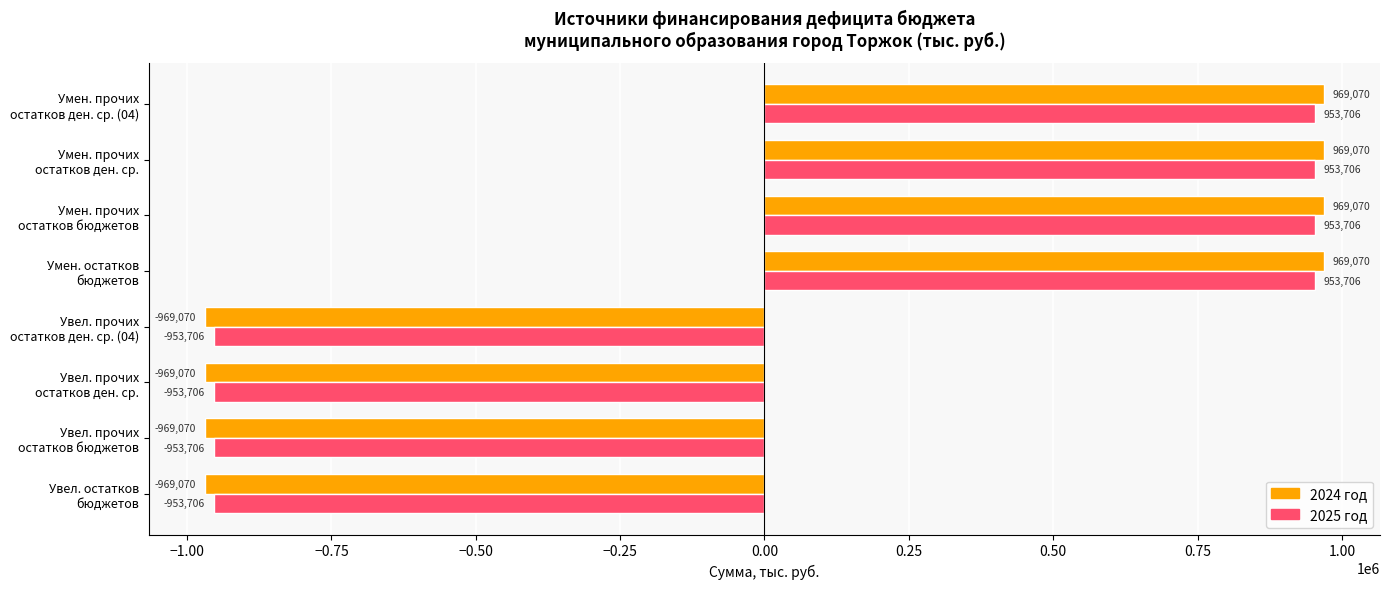

Rank the series by their maximum value, from lowest to highest.

2025 год, 2024 год